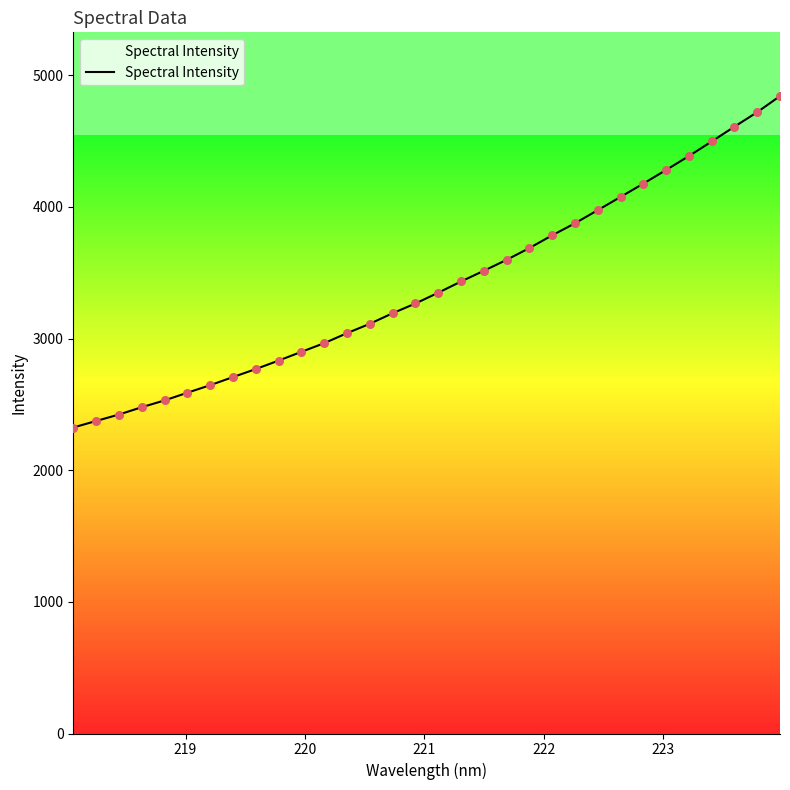

What is the greatest value displayed?

4842.2